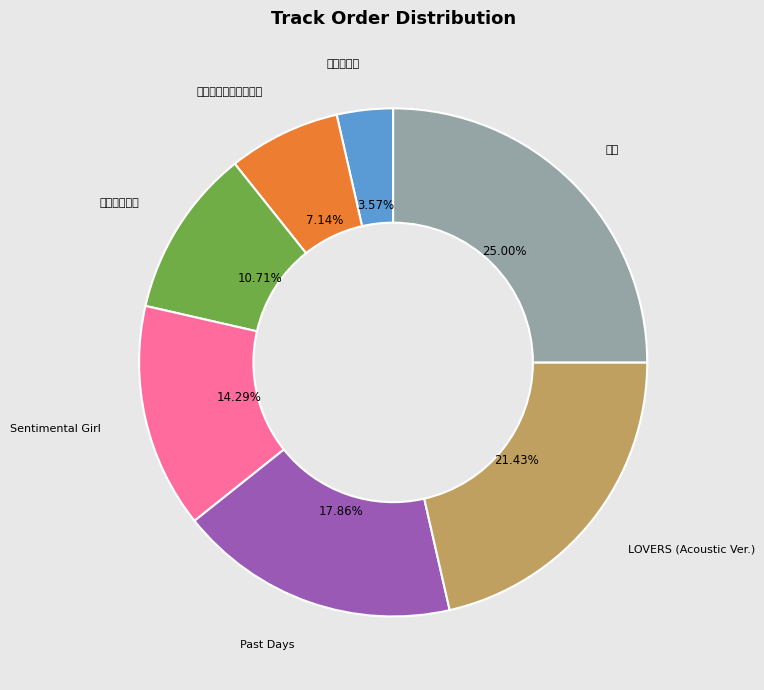

What is the smallest slice in the pie chart?

キミのうた